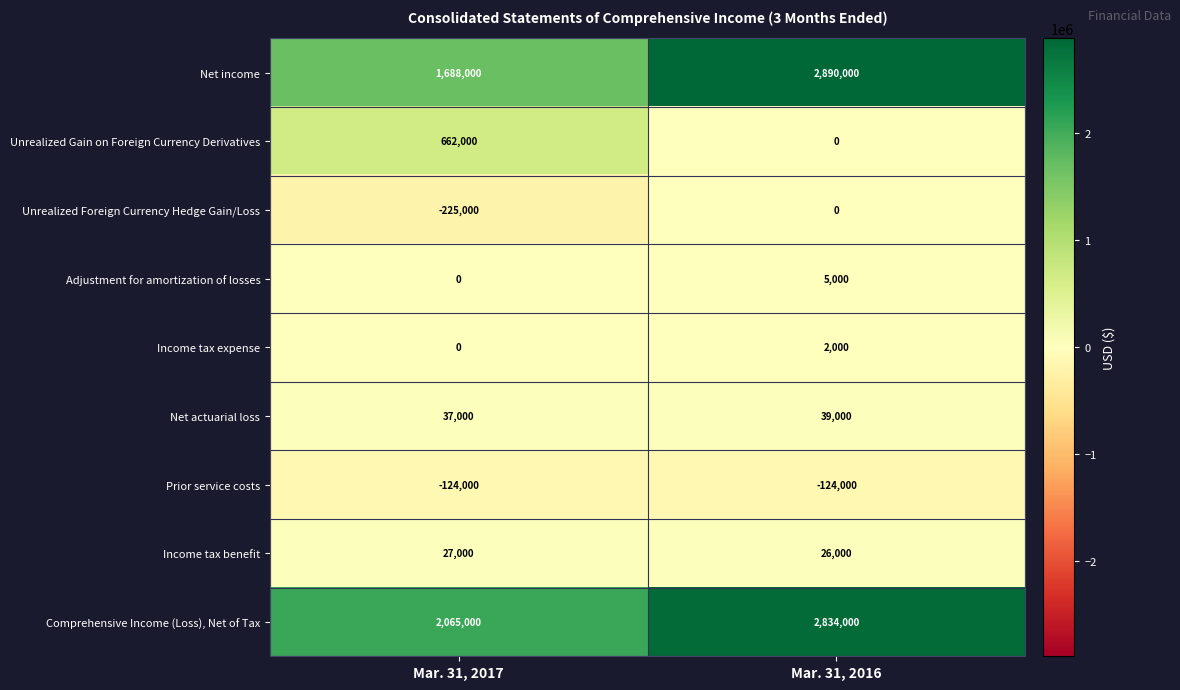

At which category is the sum across all series the highest?

Mar. 31, 2016